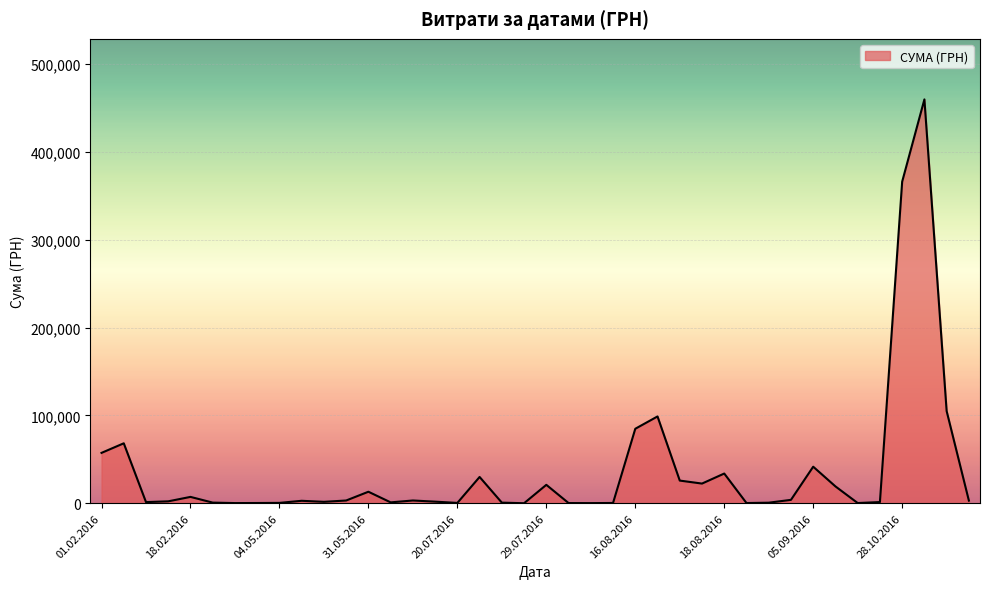

What is the maximum value shown in the chart?

459692.9